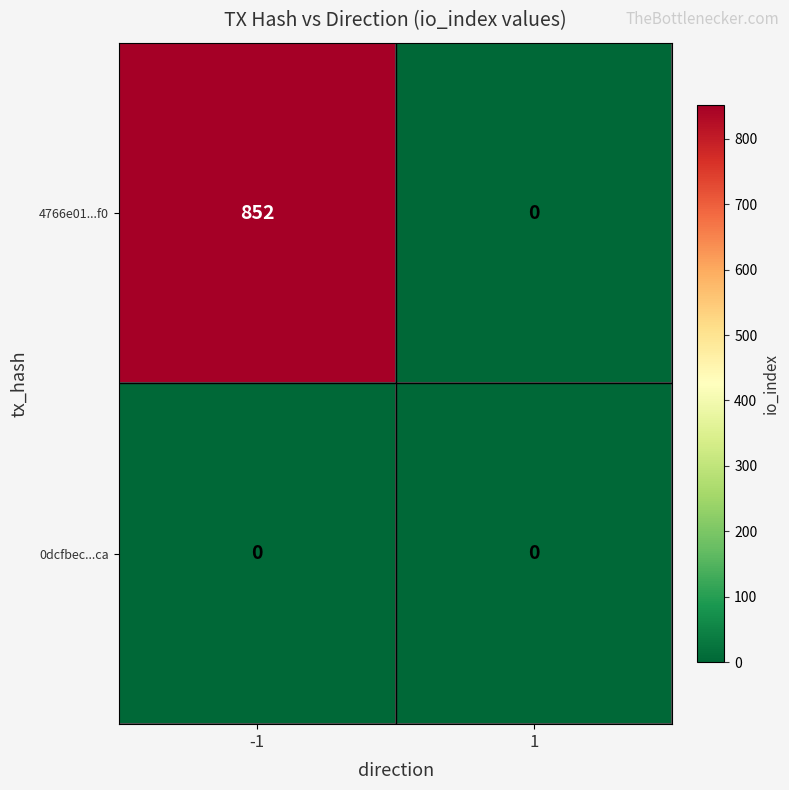

What is the difference between the maximum and minimum values in the 4766e01...f0 series?

852